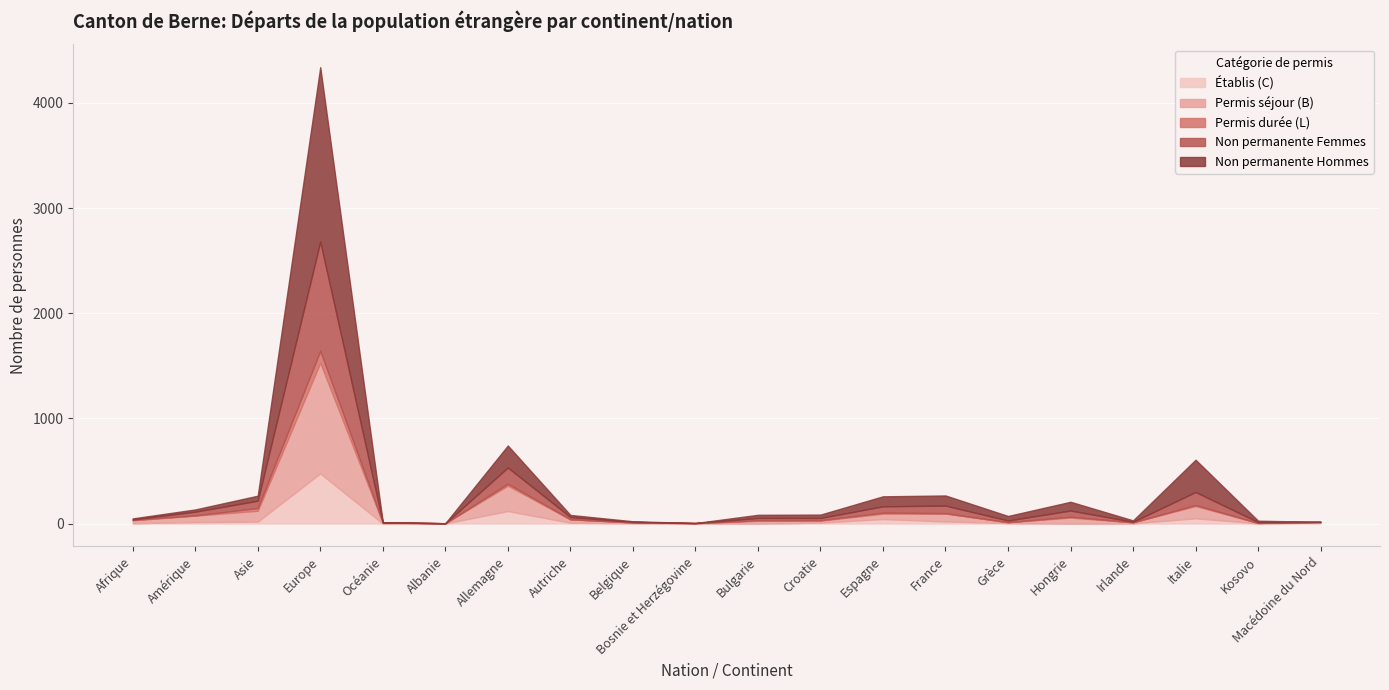

What are all the series names shown in the legend?

Établis (C), Permis séjour (B), Permis durée (L), Non permanente Femmes, Non permanente Hommes